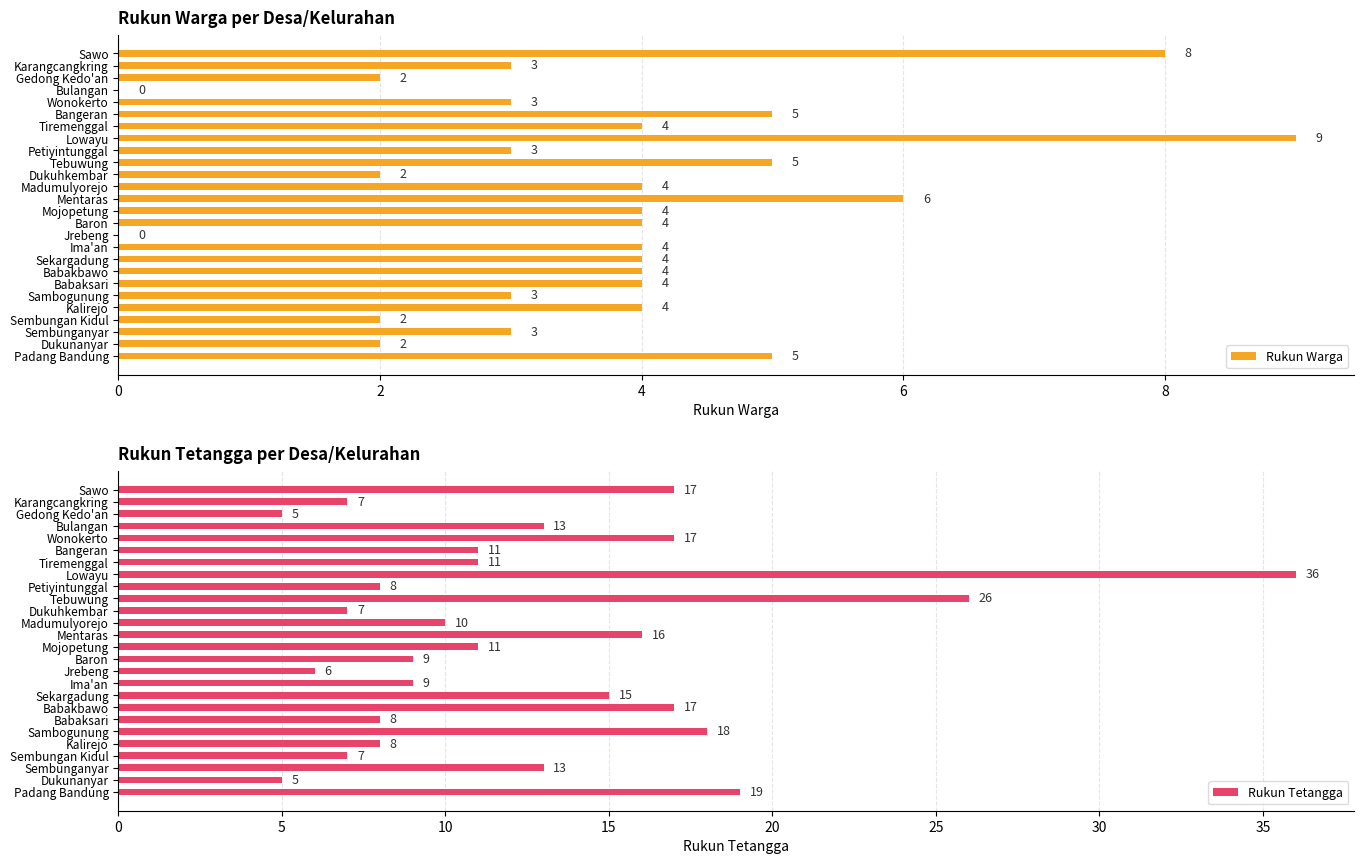

Read the Rukun Tetangga value at Tebuwung, to the nearest 5.

25